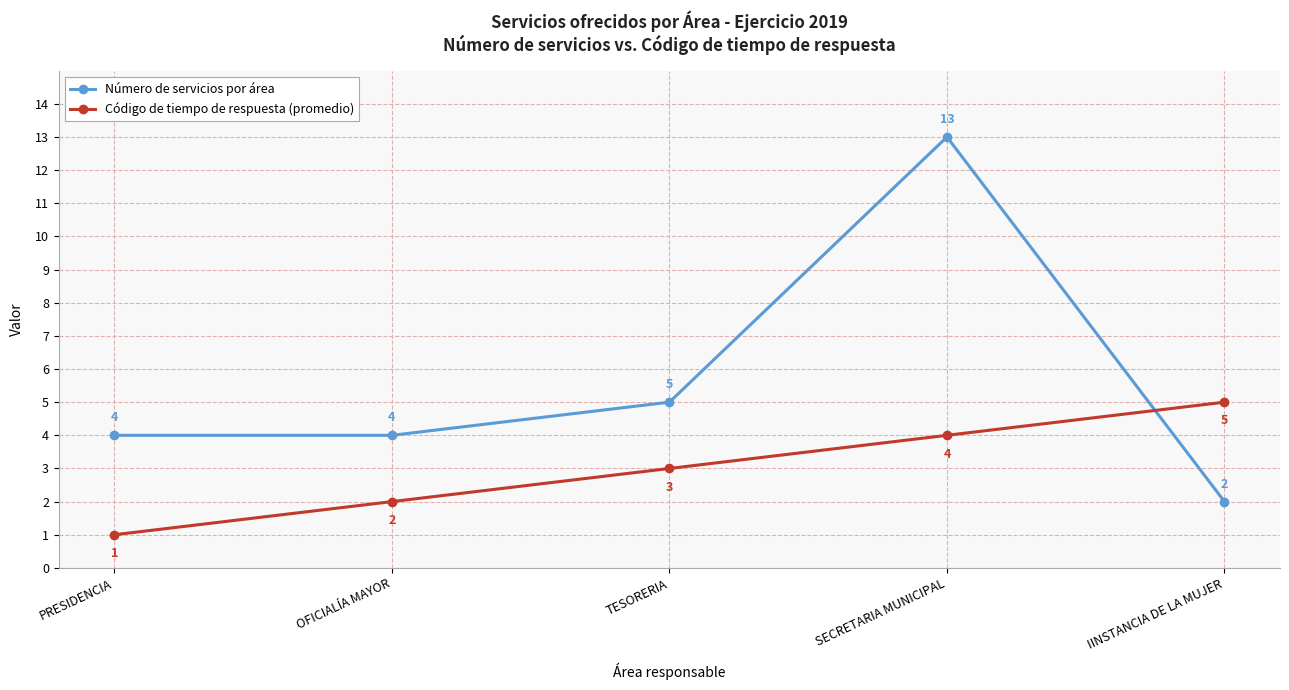

The Número de servicios por área series shows 13 at SECRETARIA MUNICIPAL. True or false?

True